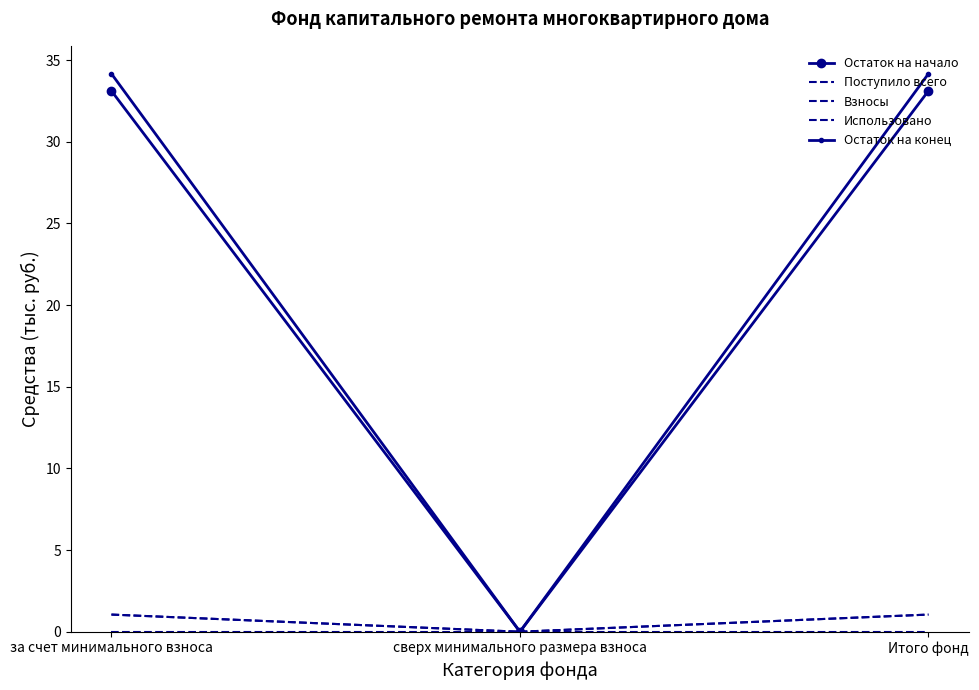

What is the sum of all Поступило всего values?

2.1